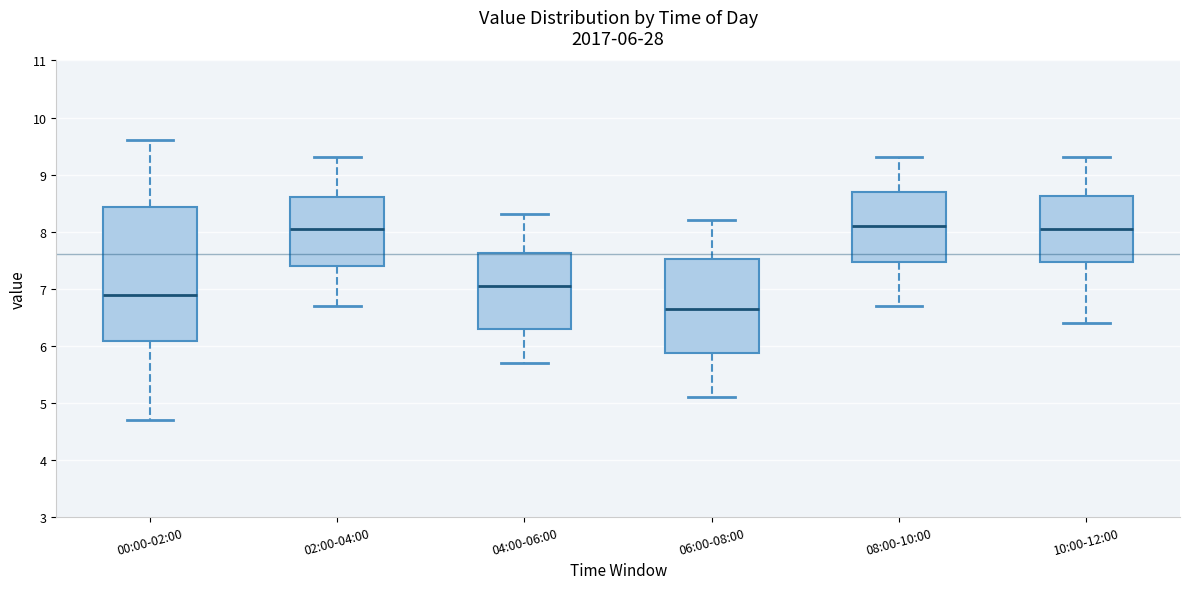

Which box has the lowest median line?

06:00-08:00